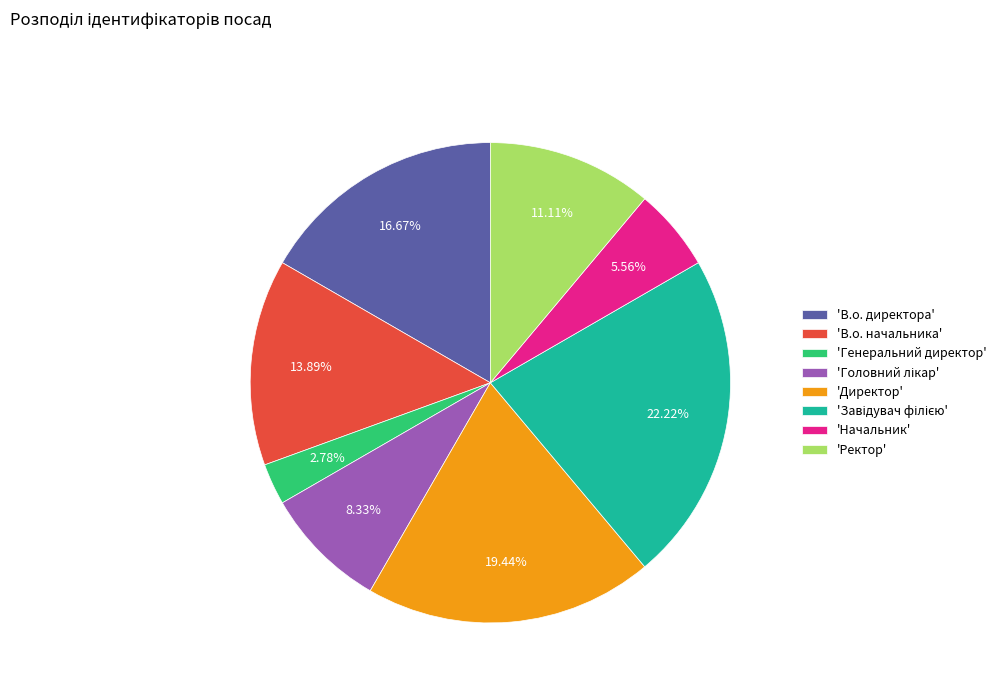

To the nearest percent, what is the difference between the largest and smallest slice percentages?

19%